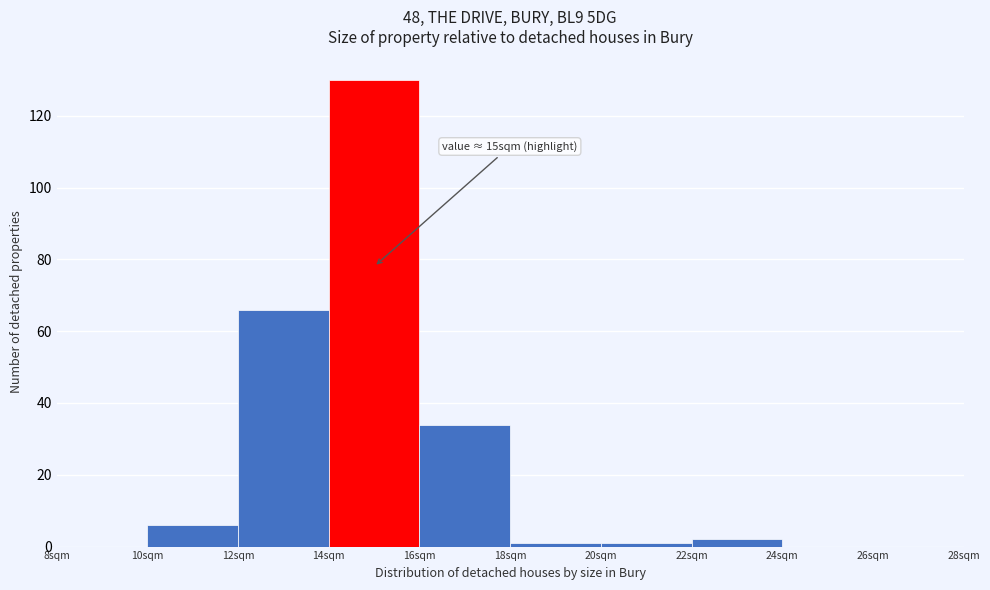

Which range on the x-axis has the tallest bar?

14 to 16